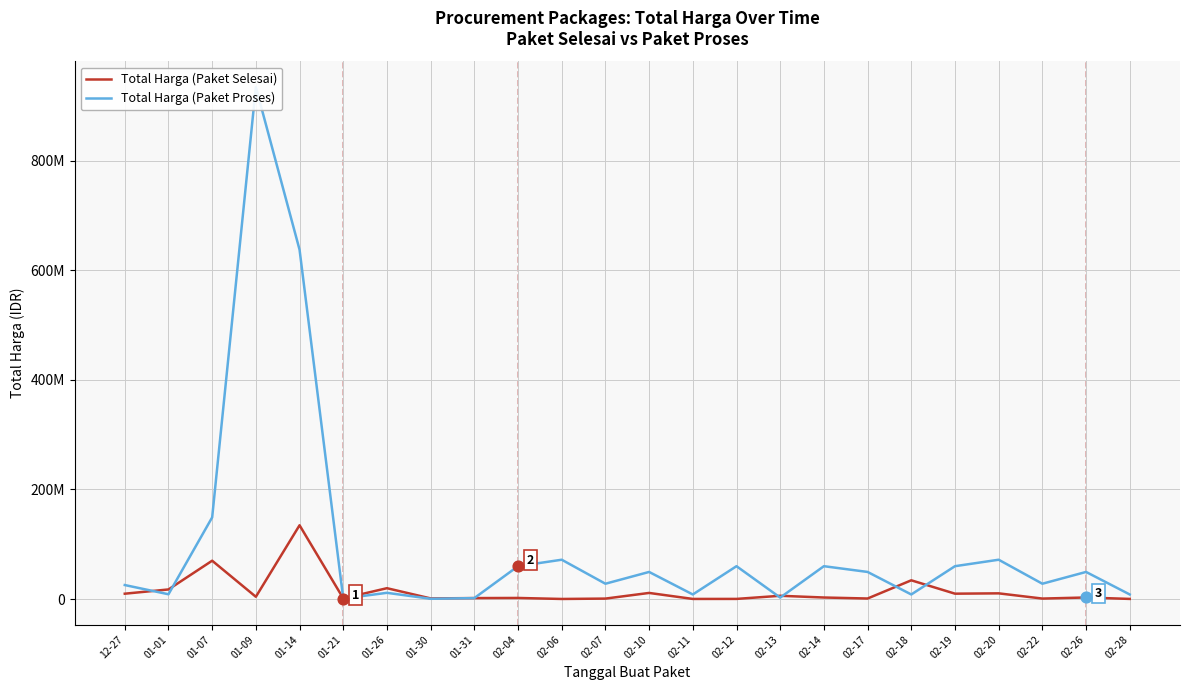

What are all the series names shown in the legend?

Total Harga (Paket Selesai), Total Harga (Paket Proses)